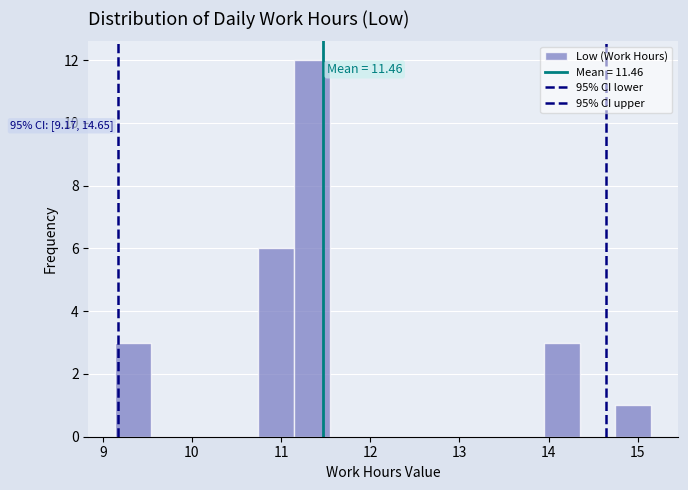

Over which range of the x-axis is the bar tallest?

11.1 to 11.5